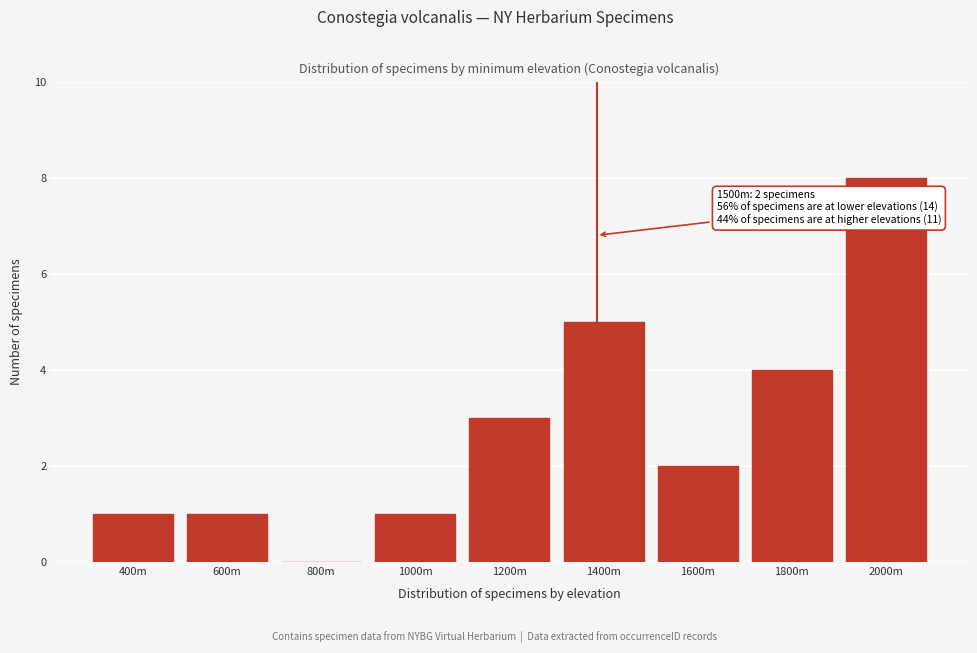

Reading left to right, extract all data points from this chart.

400m=1	600m=1	800m=0	1000m=1	1200m=3	1400m=5	1600m=2	1800m=4	2000m=8